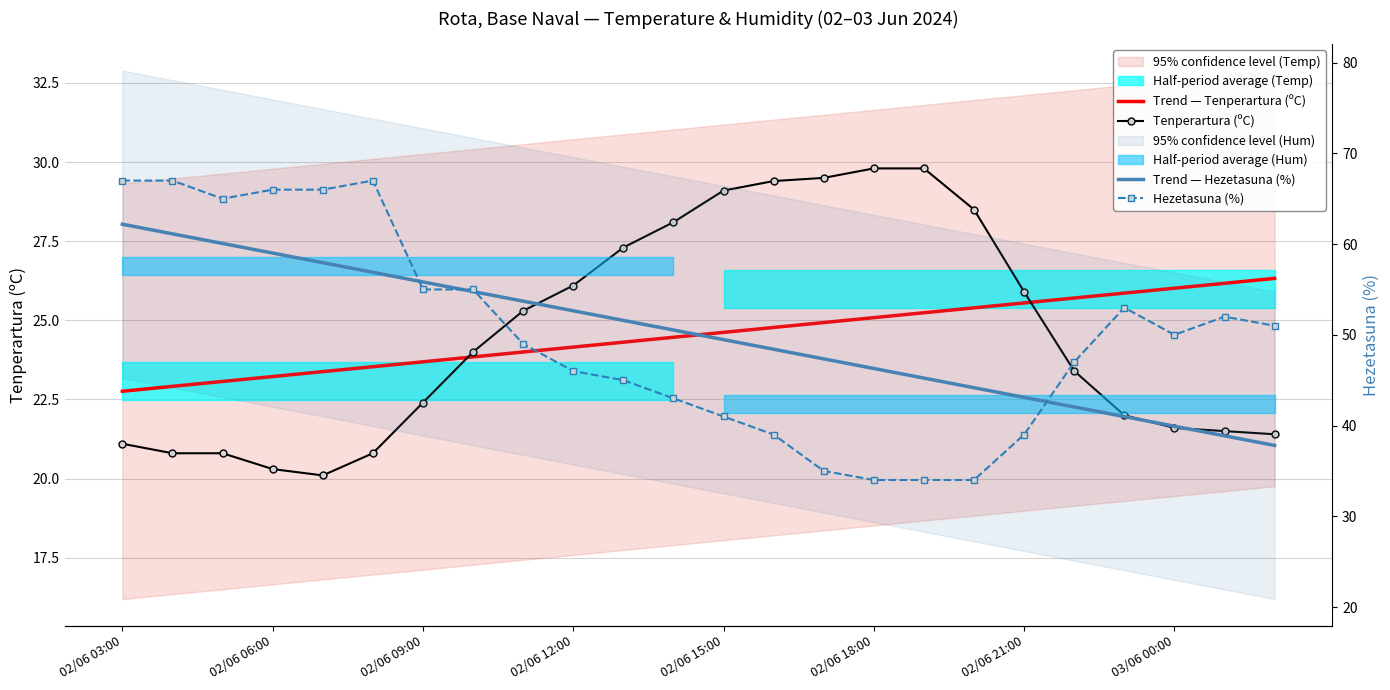

At 14, list the series in order from largest to smallest.

Trend — Hezetasuna (%), Hezetasuna (%), Tenperartura (ºC), Trend — Tenperartura (ºC)